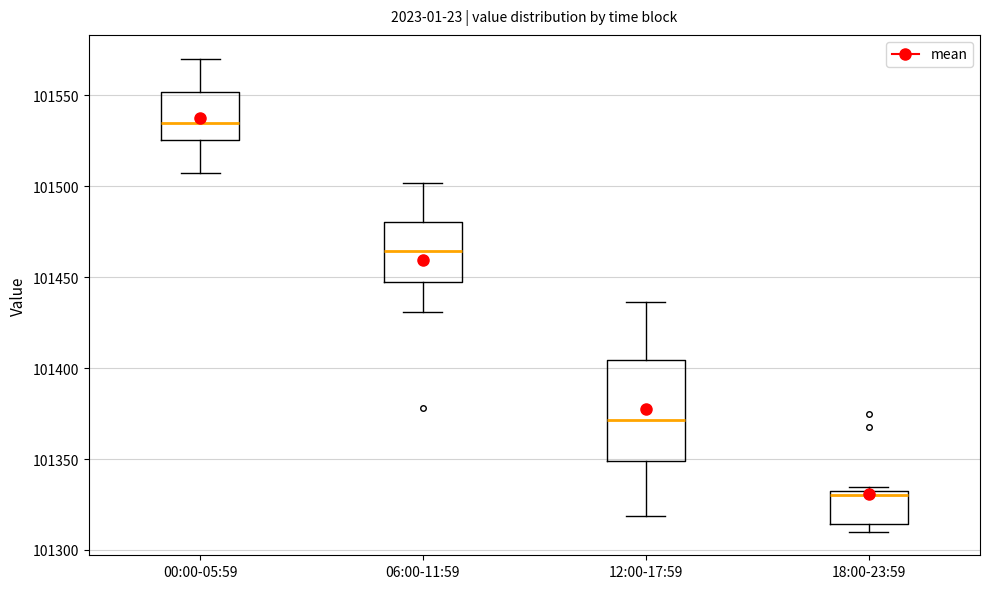

Reading left to right, transcribe this box plot: for each box, give where its median line is, the range the box spans, and where its two whiskers end, as read against the y-axis. The values are not printed on the chart, so give them approximately, as read against the axis.

00:00-05:59: median 101535, box 101525 to 101550, whiskers 101505 to 101570
06:00-11:59: median 101465, box 101450 to 101480, whiskers 101430 to 101500
12:00-17:59: median 101370, box 101350 to 101405, whiskers 101320 to 101435
18:00-23:59: median 101330 (just below the box's upper edge), box 101315 to 101330, whiskers 101310 to 101335